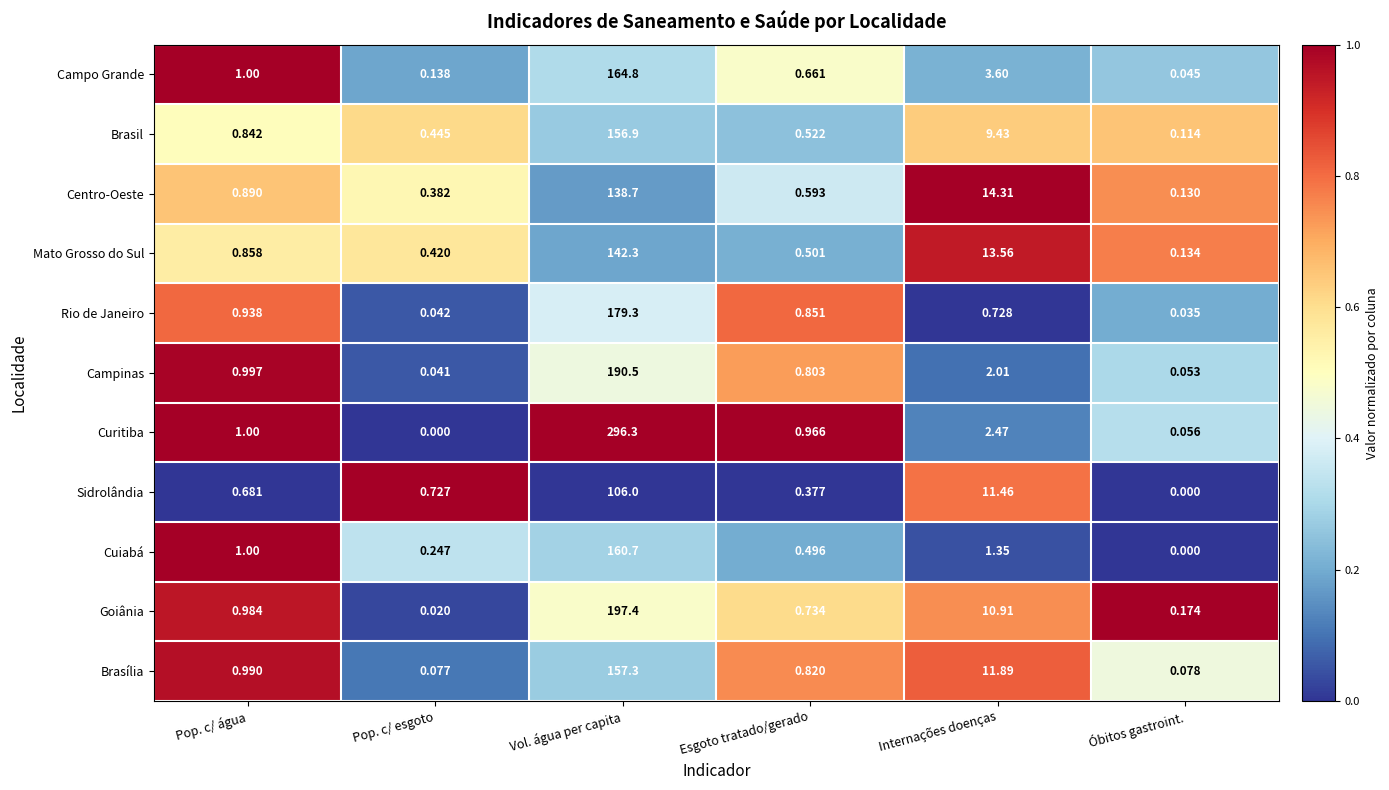

What is the total value across all series at Esgoto tratado/gerado?

7.3